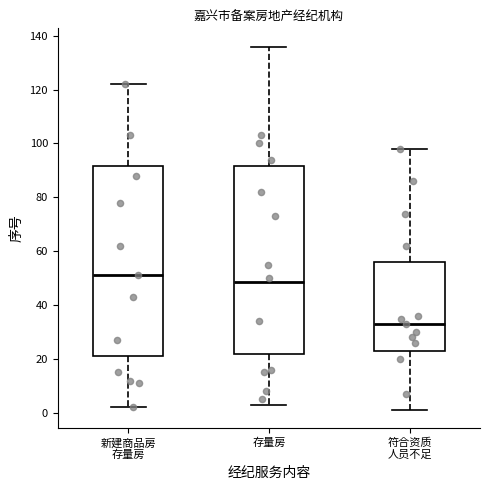

Reading left to right, read every box against the y-axis: the position of its median line, the range the box covers, and the ends of its whiskers. The values are not printed on the chart, so give them approximately, as read against the axis.

新建商品房 存量房: median 52, box 22 to 92, whiskers 2 to 122
存量房: median 48, box 22 to 92, whiskers 4 to 136
符合资质 人员不足: median 34, box 24 to 56, whiskers 2 to 98